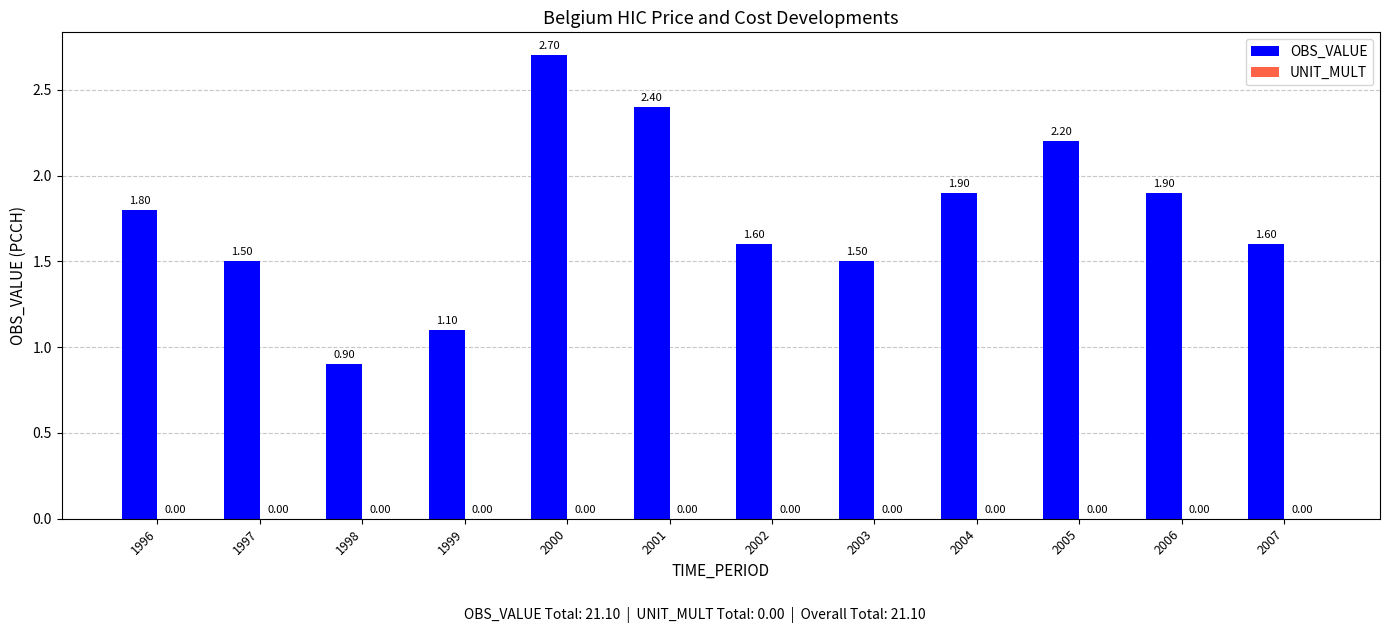

Approximately how many times larger is the value at 2000 compared to 2006?

1.4